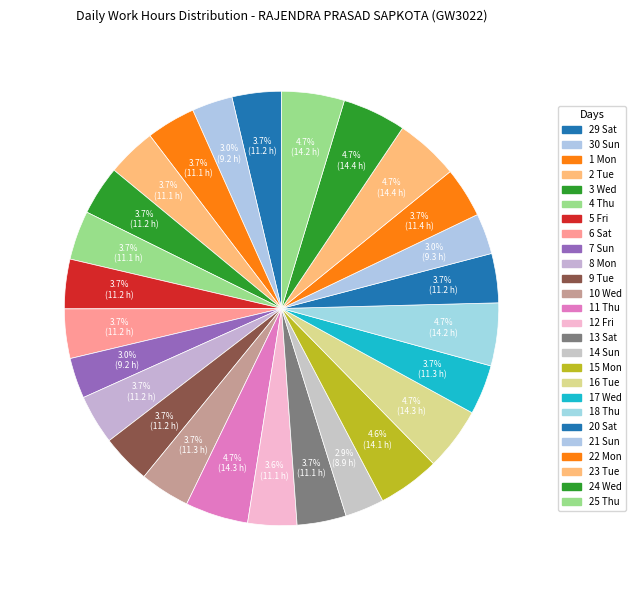

To the nearest percent, what is the average slice percentage?

4%